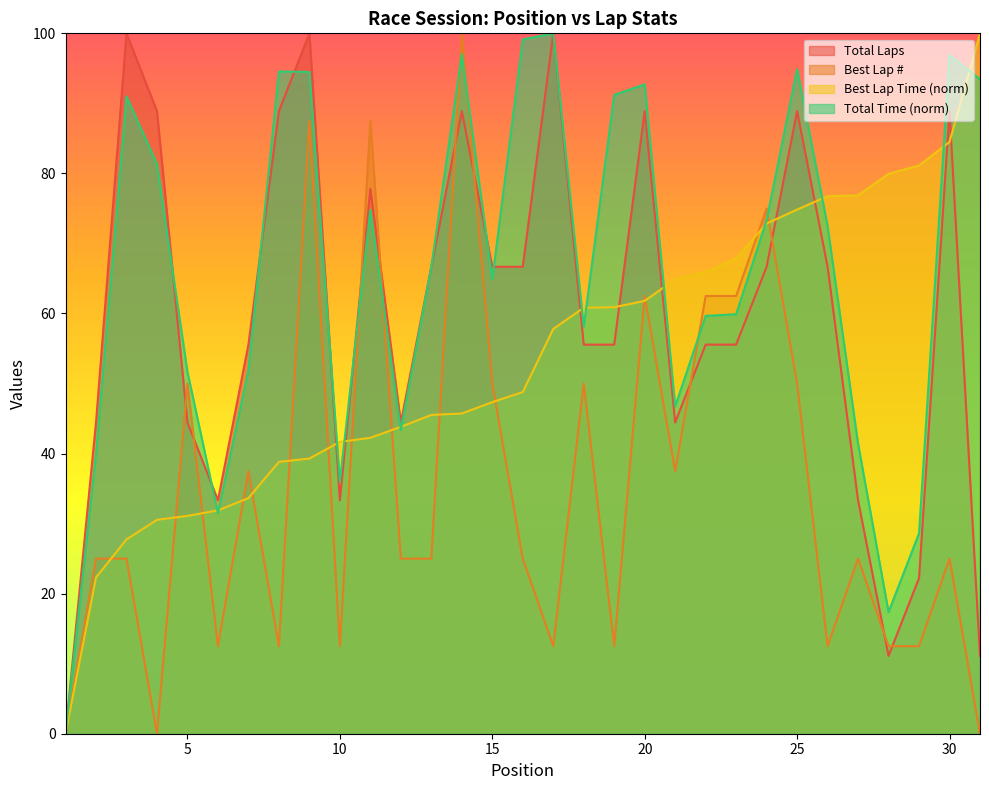

How many interior local valleys does the Total Time series have?

7